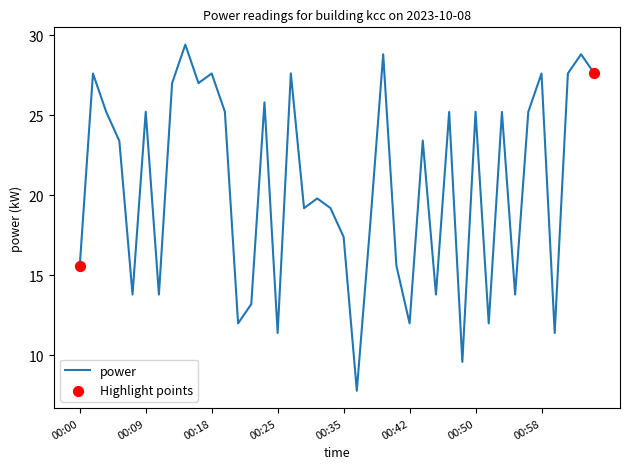

What is the smallest value displayed?

7.8